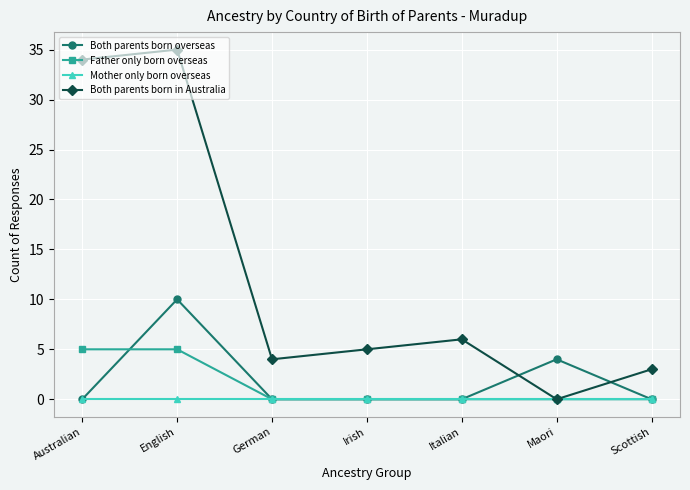

Which category has the highest value in the Both parents born in Australia series?

English